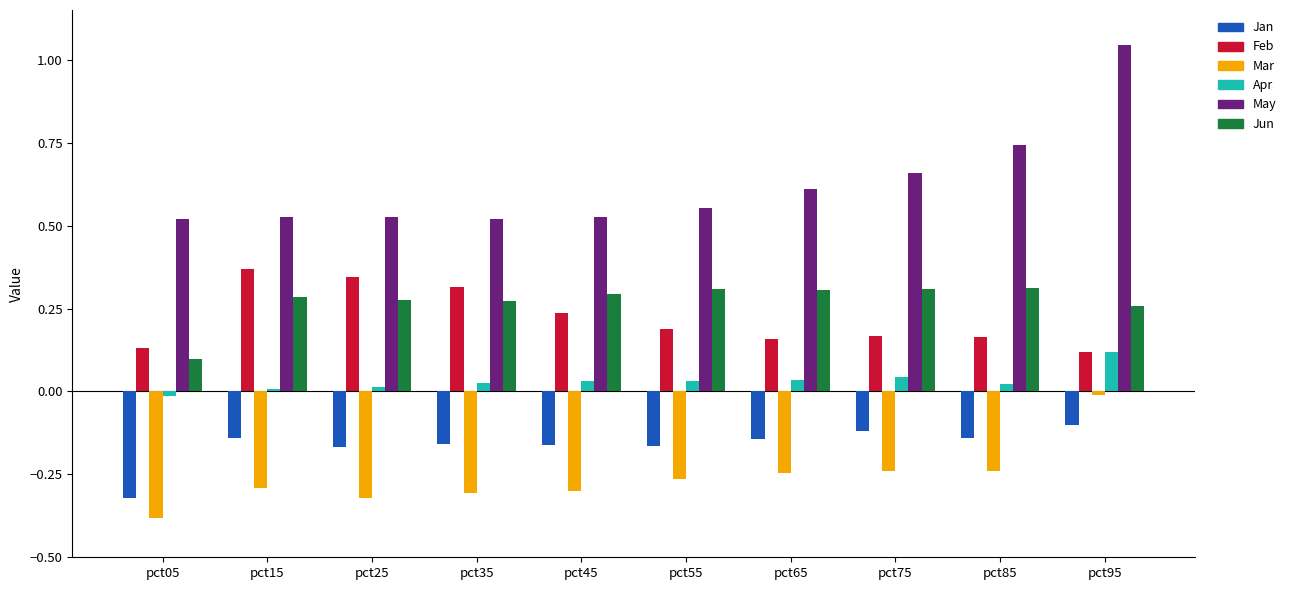

At how many categories does at least one series exceed 0?

10